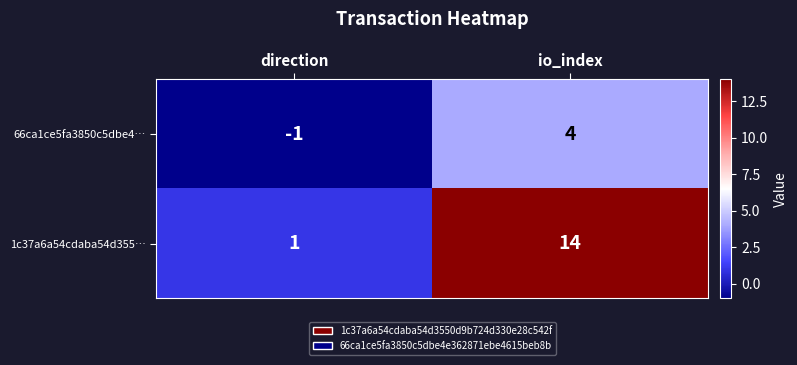

Which series has the largest total across all categories?

1c37a6a54cdaba54d355…